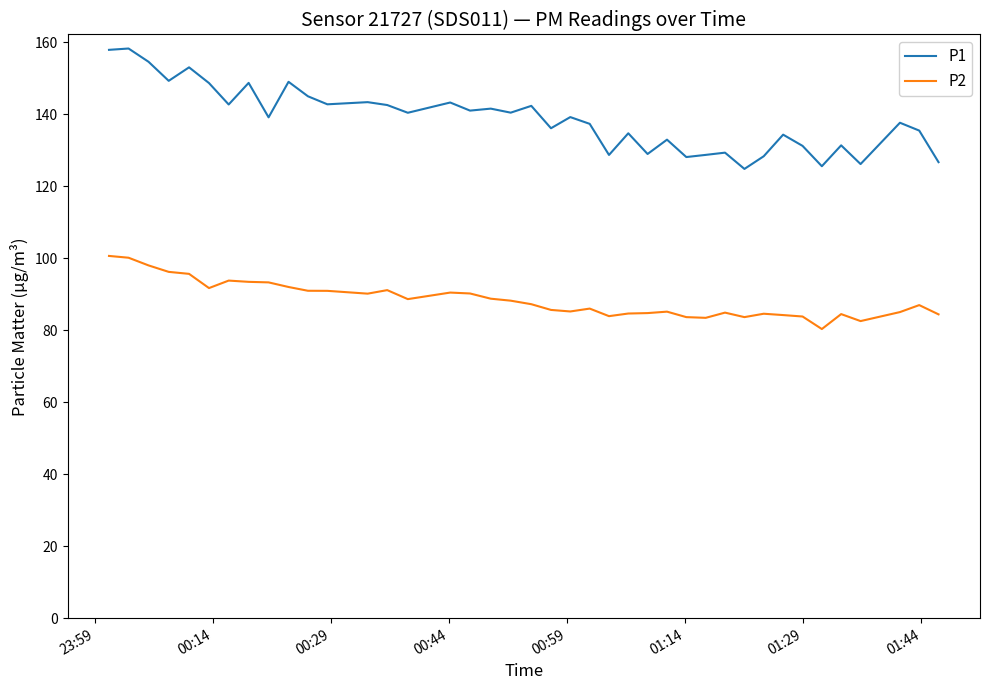

List the series in order of their overall mean, highest first.

P1, P2